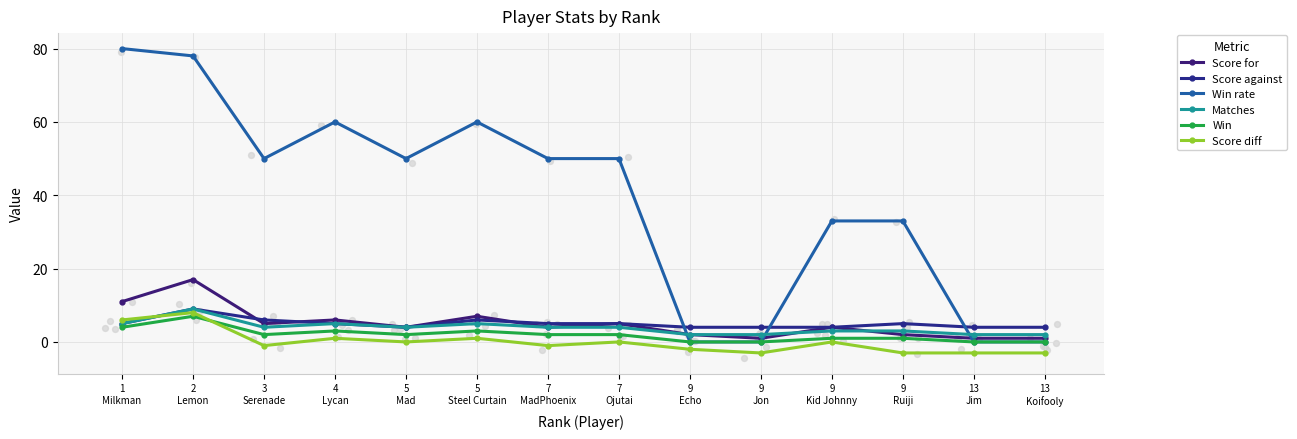

At how many categories does at least one series exceed 79?

1